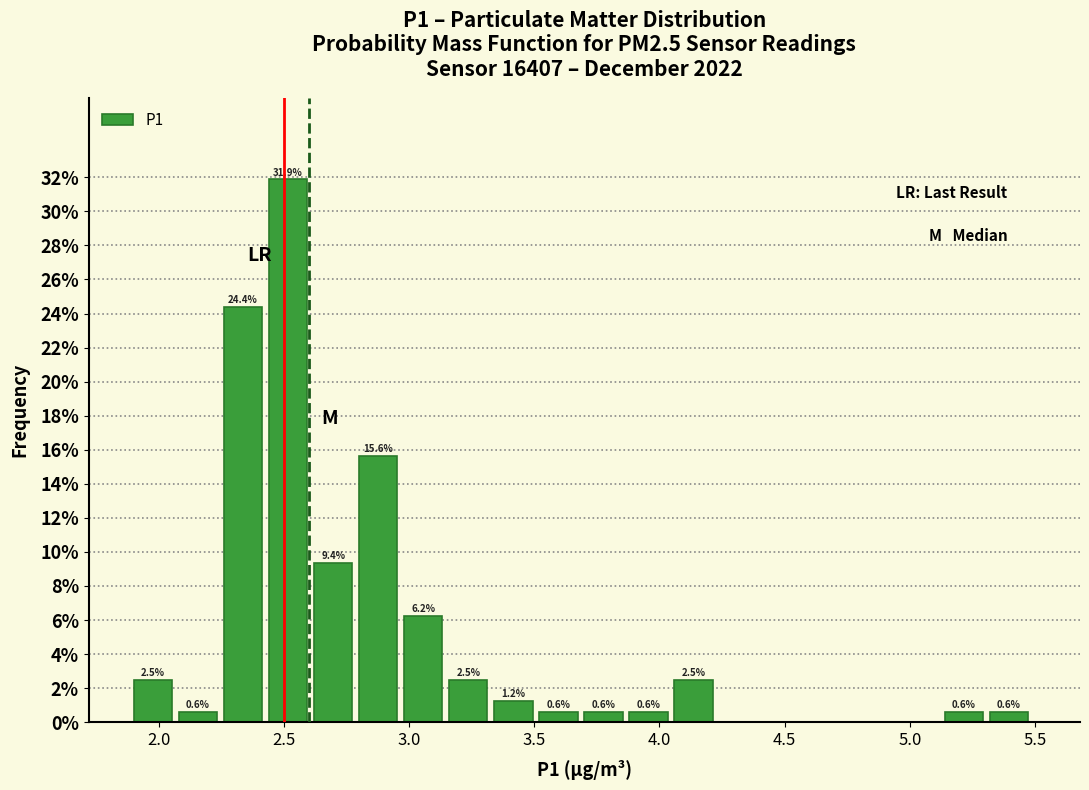

Read against the x-axis, roughly where is the centre of the tallest bar?

2.50